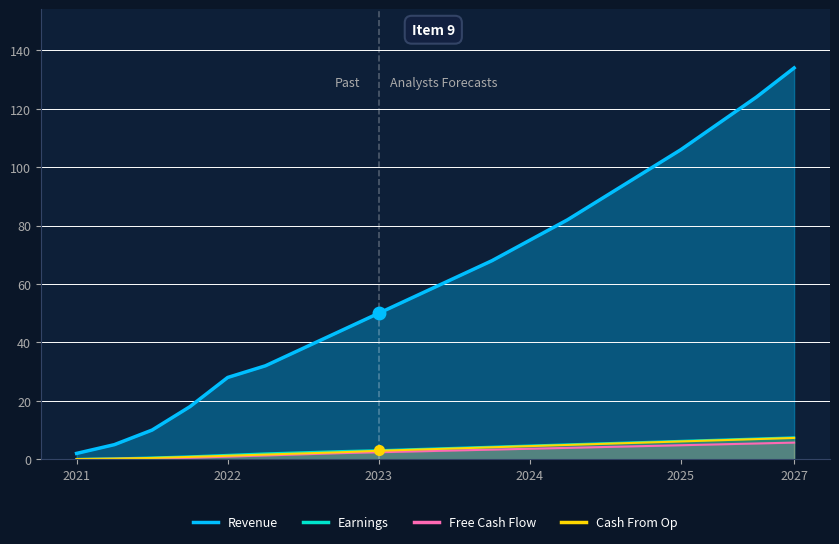

True or false: Revenue and Cash From Op cross at least once.

False